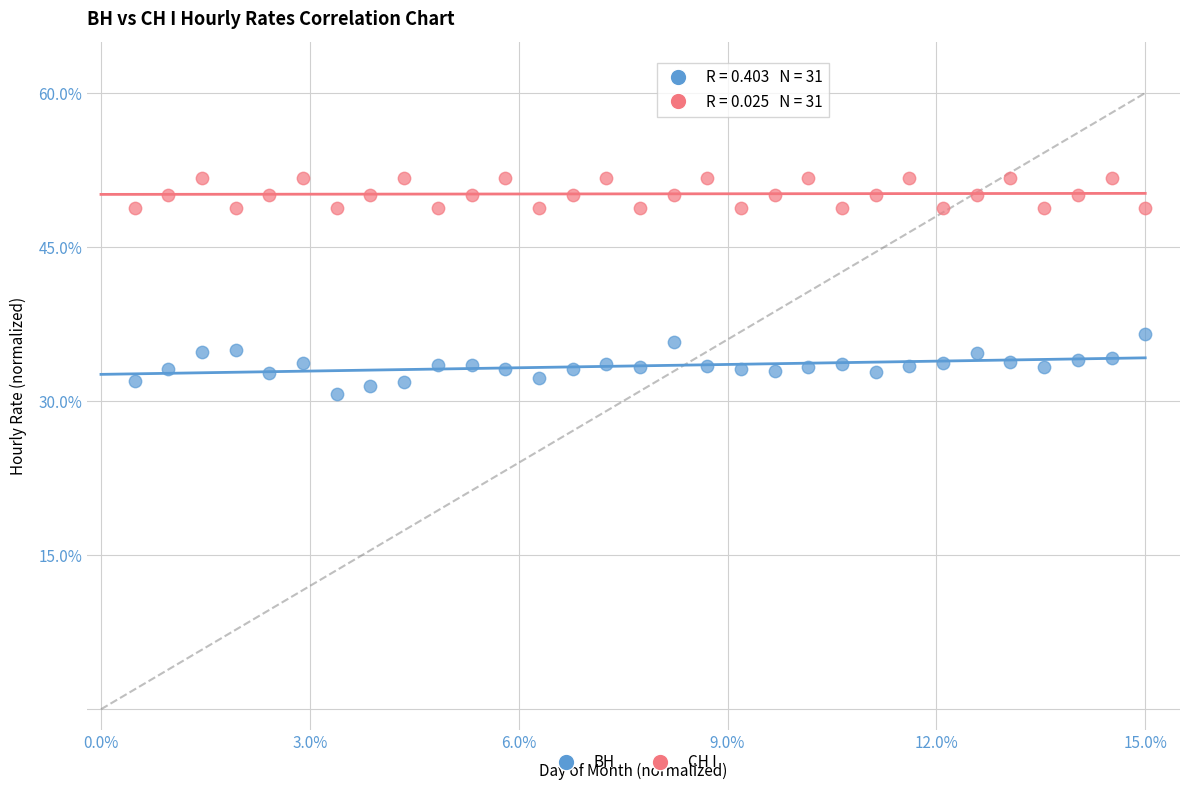

Across all data points, what is the range of Y values (max minus min)?

21.0